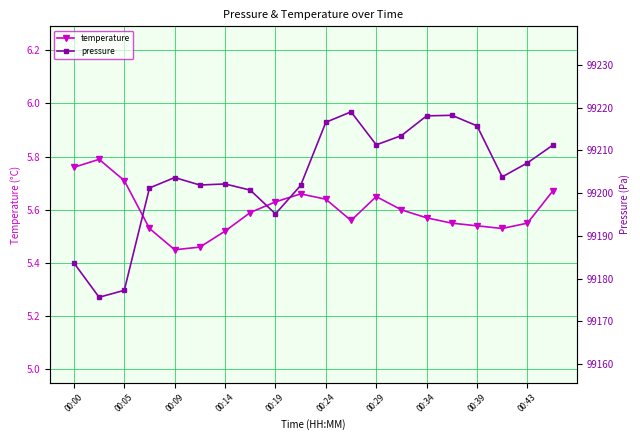

How many temperature values are between 5 and 6?

20